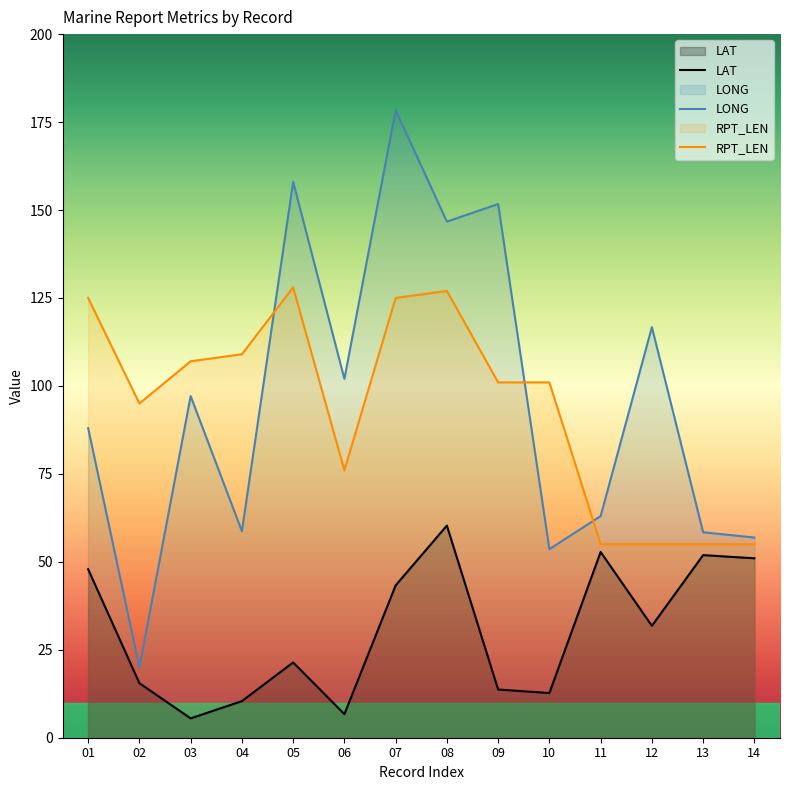

Where does the LAT series first go above 31?

01